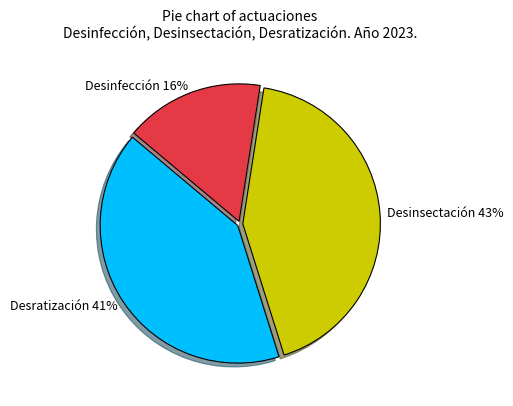

What percentage is the Desinfección slice, to the nearest percent?

16%